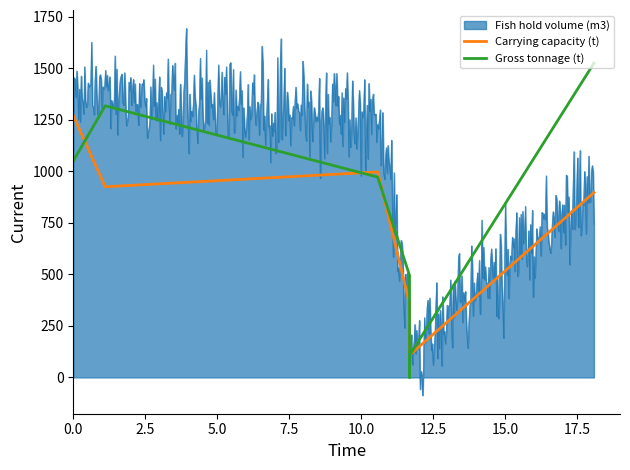

What is the maximum value for Fish hold volume (m3)?

1693.7